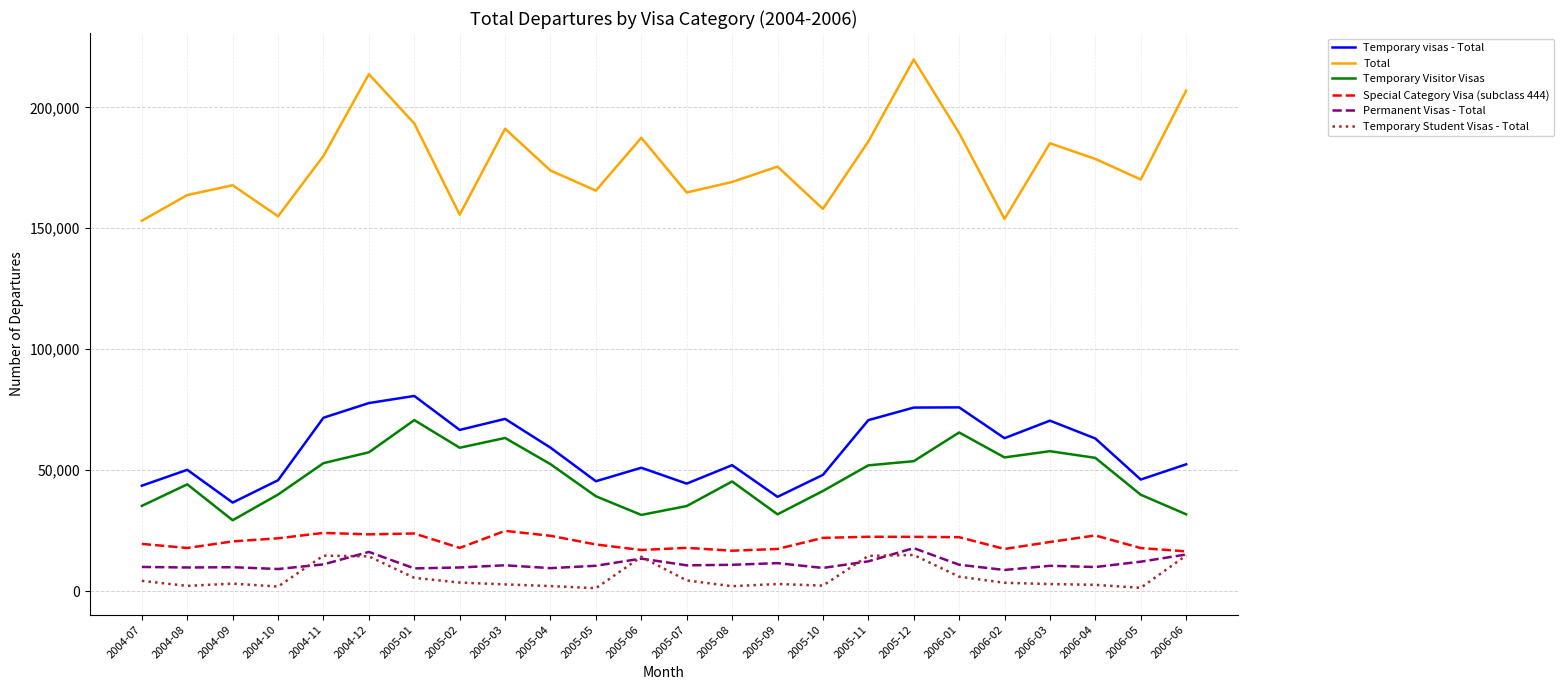

What position from the left is 2005-04?

10